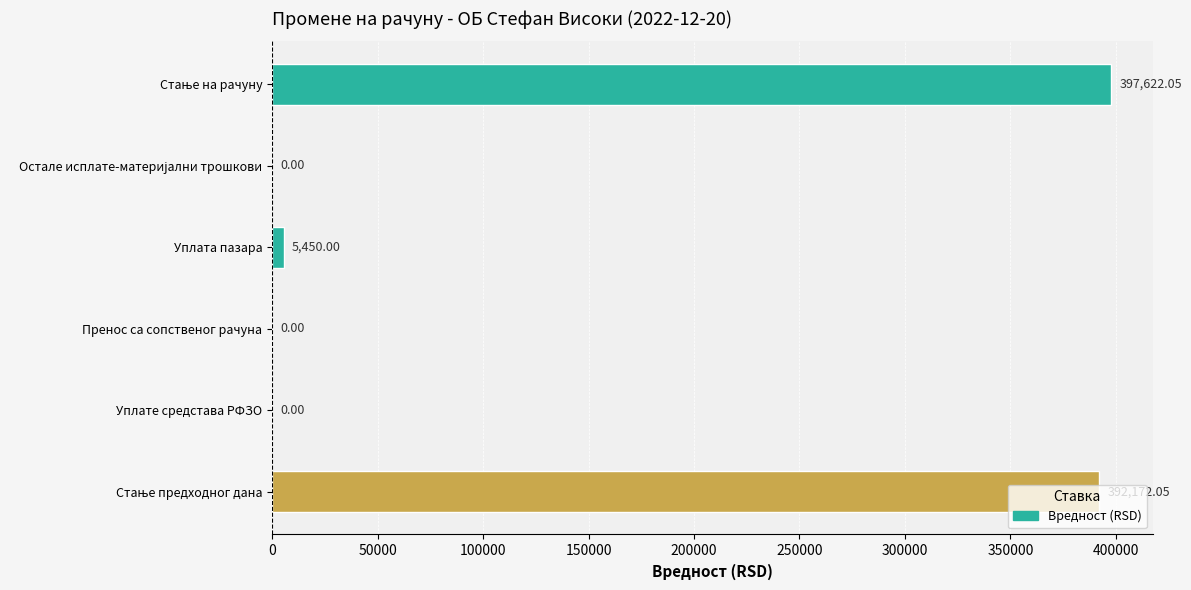

At which label is the value closest to 198811?

Уплата пазара